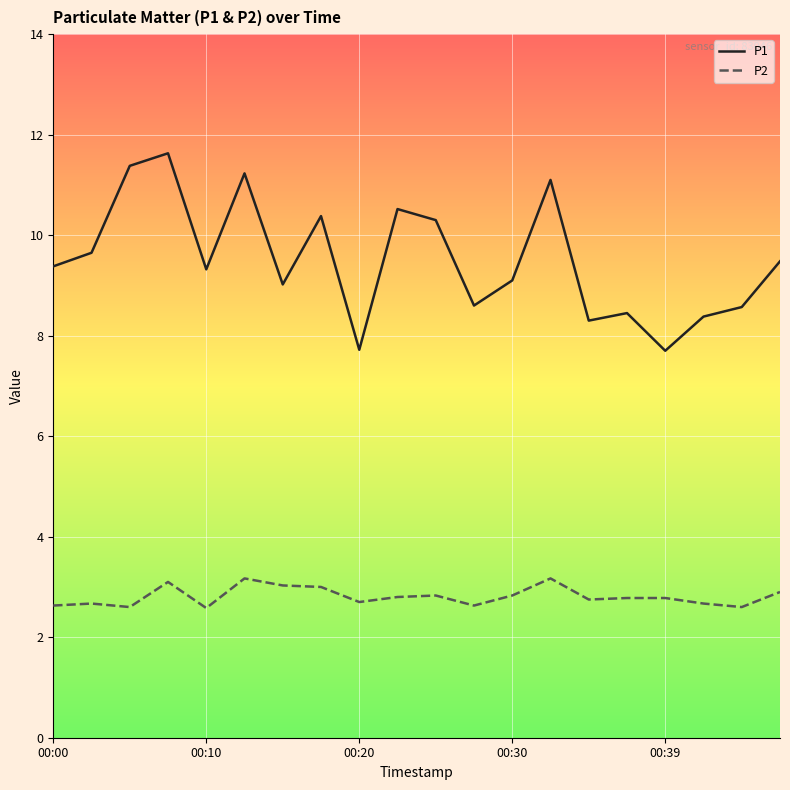

At how many categories does at least one series exceed 11?

4